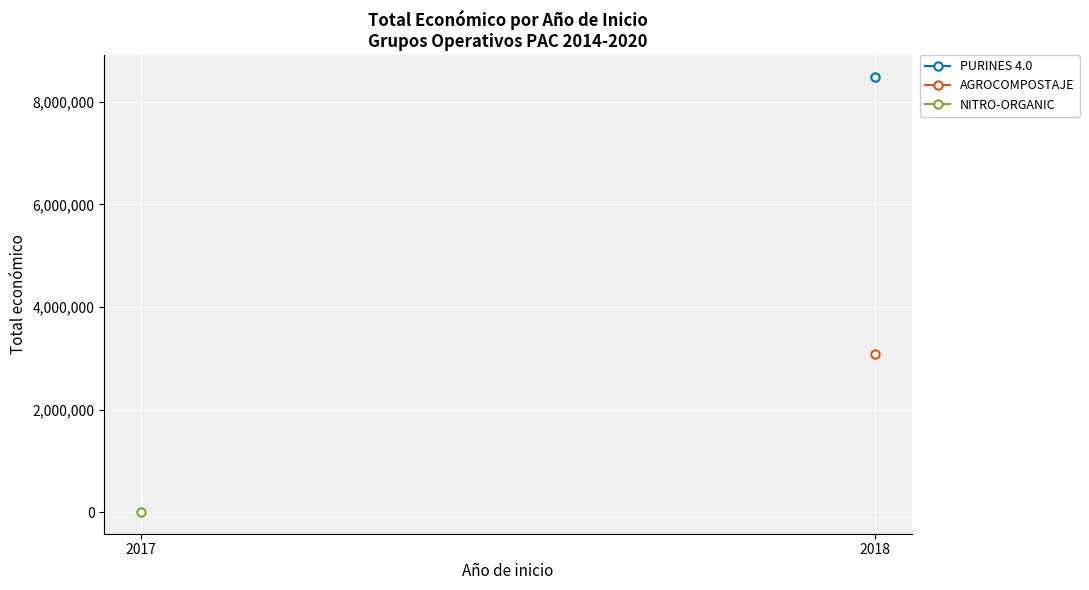

What are all the series names shown in the legend?

PURINES 4.0, AGROCOMPOSTAJE, NITRO-ORGANIC